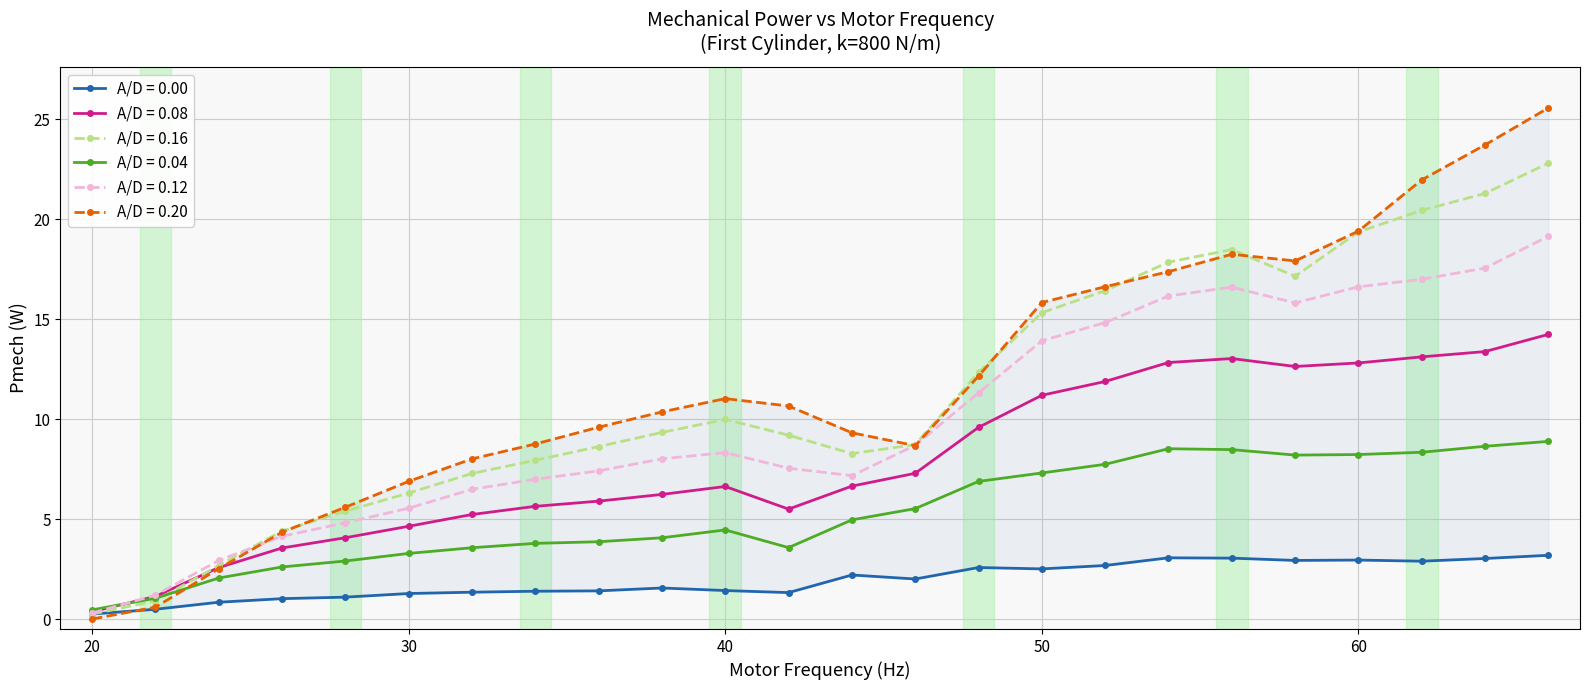

Which category has the lowest value across all series?

20